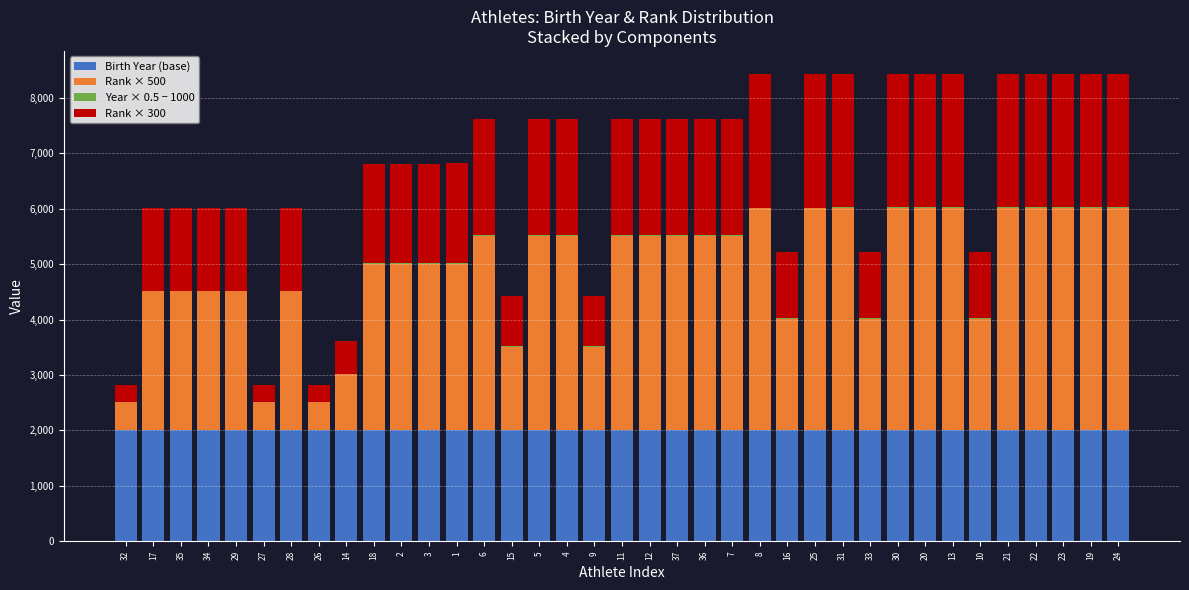

The value of Birth Year (base) at 28 is 2008.0. True or false?

True